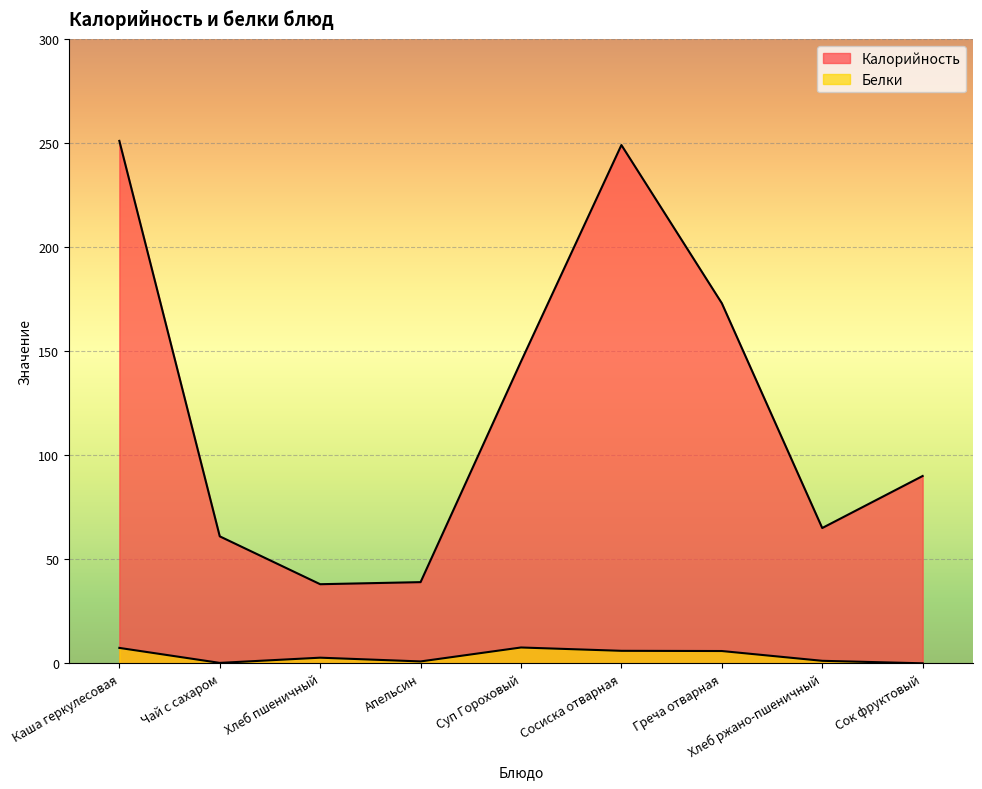

What is the sum of the Белки values at Апельсин and Суп Гороховый?

8.5